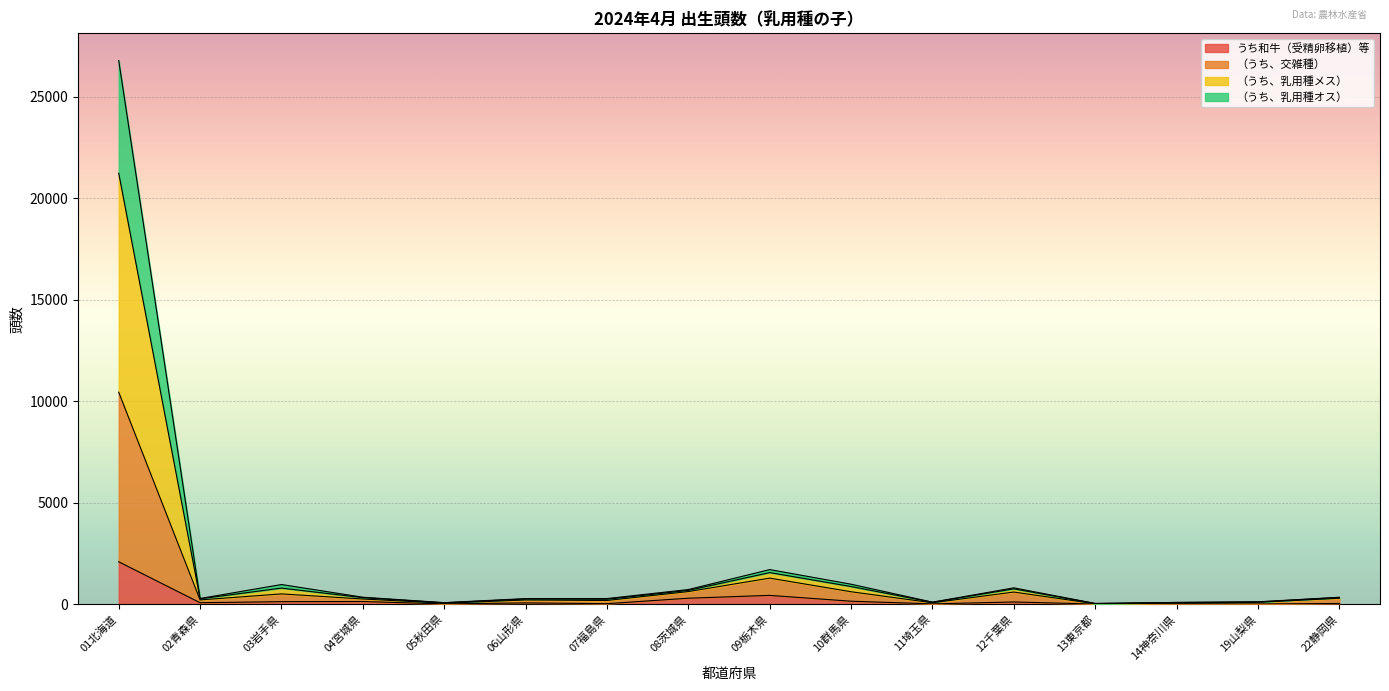

Which series has the largest range (max minus min)?

（うち、乳用種メス）